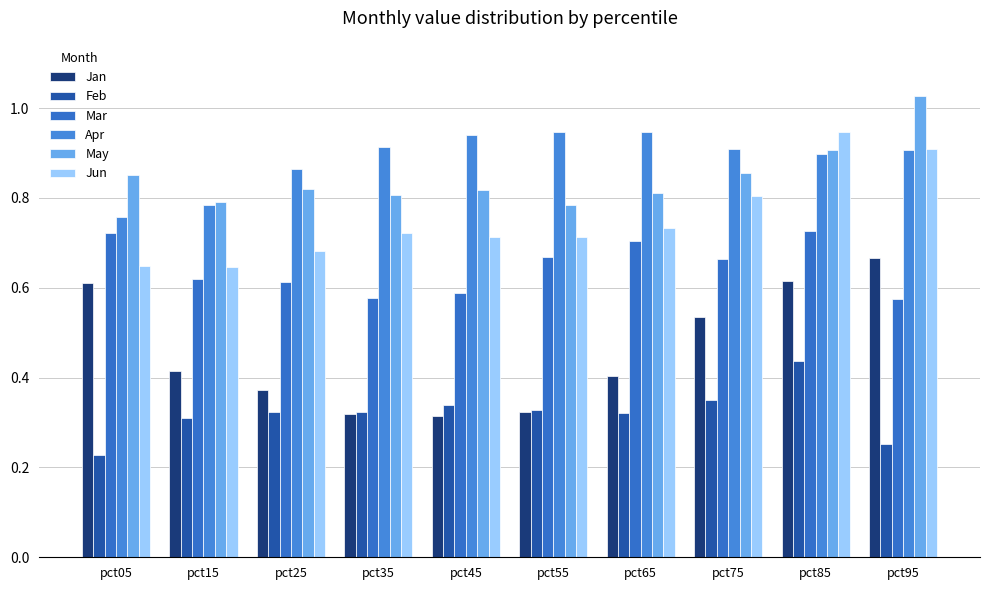

What value does the Mar series have at pct35?

0.6